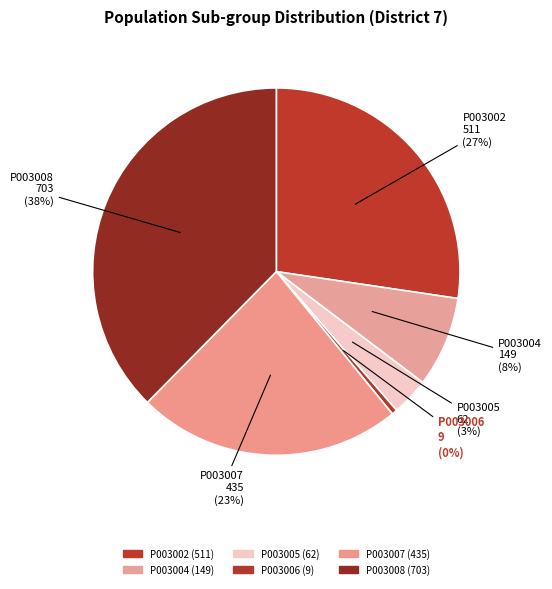

Rank the categories by value from lowest to highest.

P003006, P003005, P003004, P003007, P003002, P003008